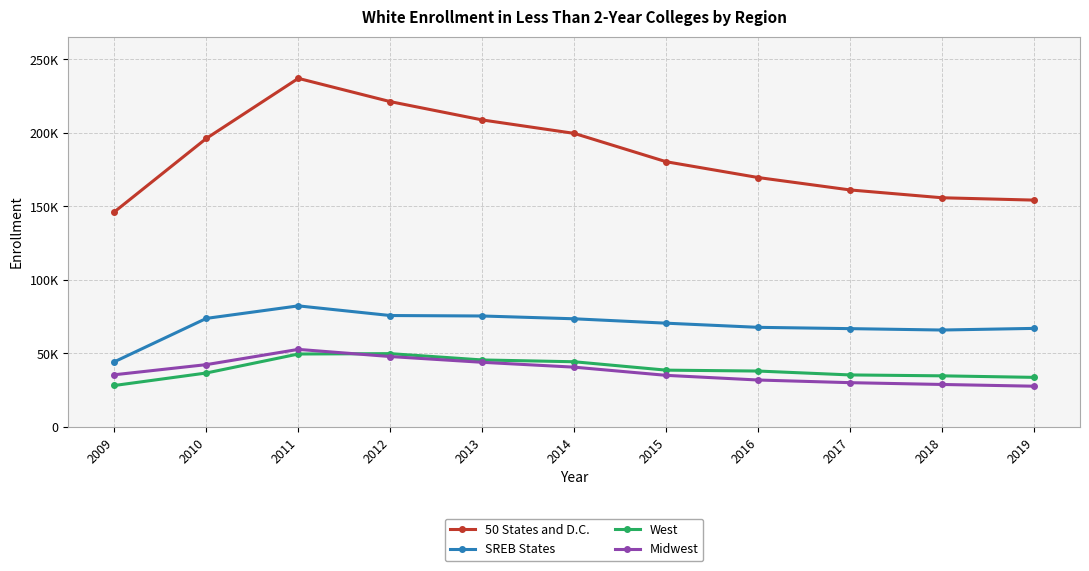

At how many categories does at least one series exceed 178353?

6